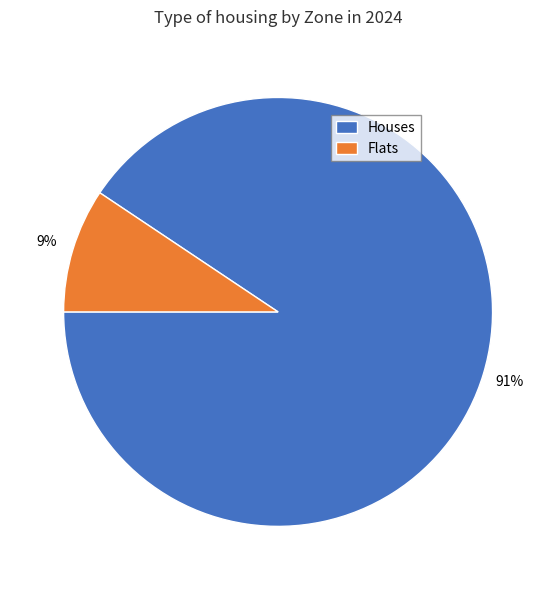

How many segments does this pie chart have?

2